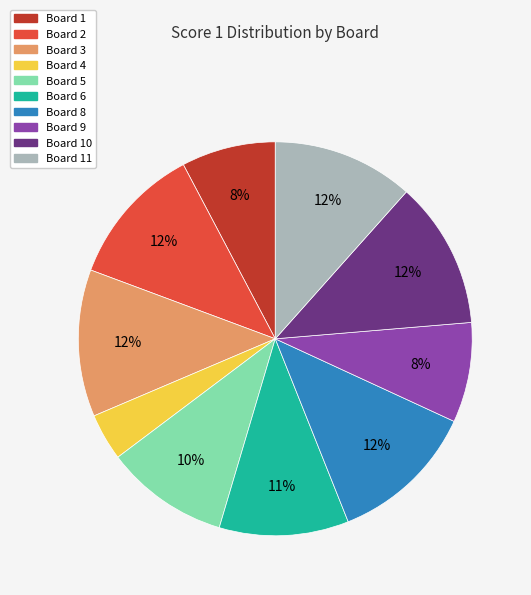

To the nearest percent, what is the difference between the Board 2 and Board 1 slice percentages?

4%